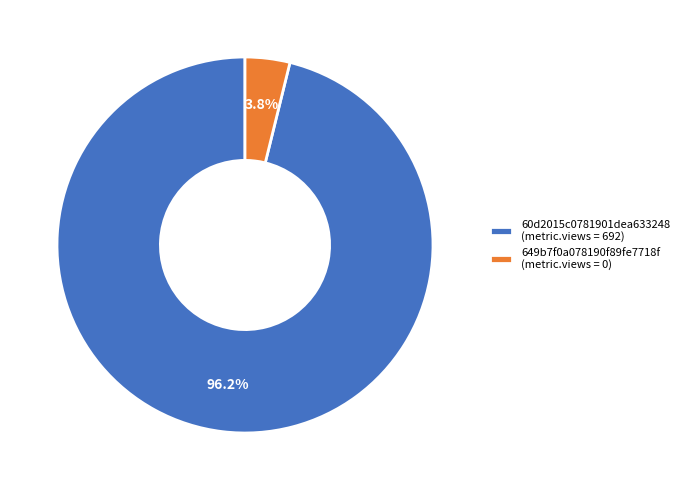

Does 649b7f0a078190f89fe7718f (metric.views = 0) account for over 50% of the chart?

No